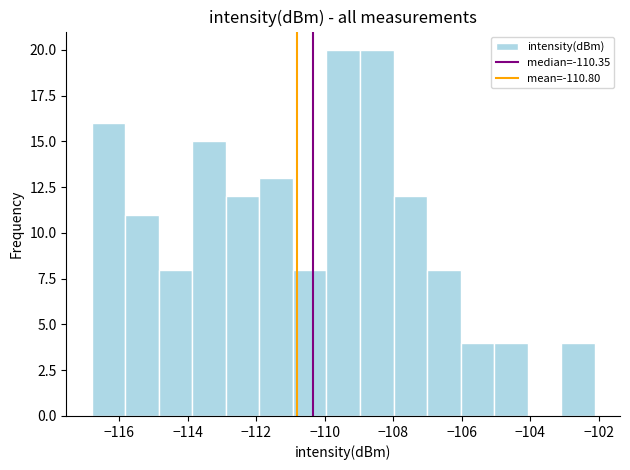

Reading left to right, transcribe this chart: for each bar, give the range it covers on the x-axis and its height. Neither the bar edges nor the heights are printed on the chart, so give them approximately, as read against the axes.

-116.8 to -115.8: 16
-115.8 to -114.8: 11
-114.8 to -113.8: 8
-113.8 to -112.8: 15
-112.8 to -112.0: 12
-112.0 to -111.0: 13
-111.0 to -110.0: 8
-110.0 to -109.0: 20
-109.0 to -108.0: 20
-108.0 to -107.0: 12
-107.0 to -106.0: 8
-106.0 to -105.0: 4
-105.0 to -104.0: 4
-104.0 to -103.0: 0
-103.0 to -102.2: 4